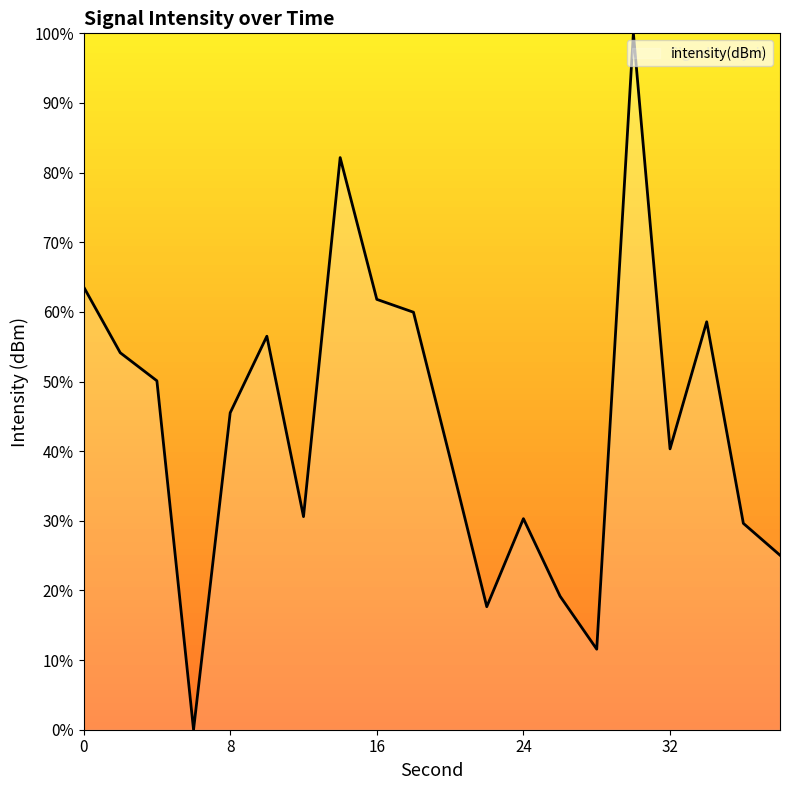

What is the value of the 18th point from the left?

-122.5